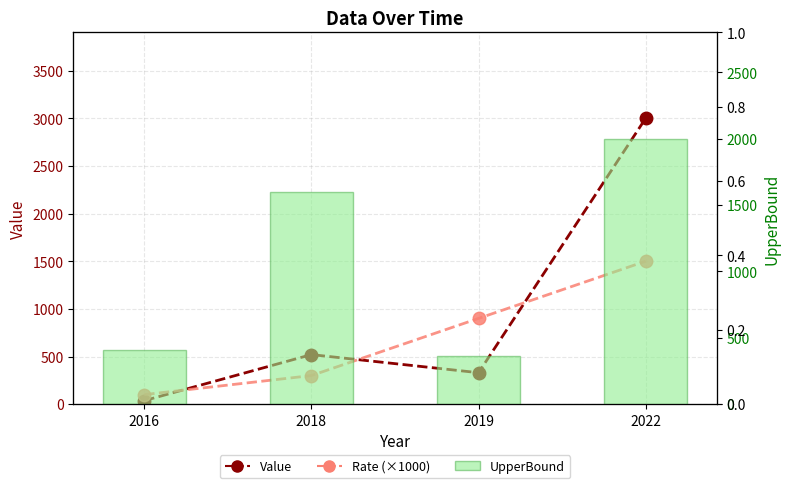

What is the difference between the maximum and second lowest values in the UpperBound series?

1590